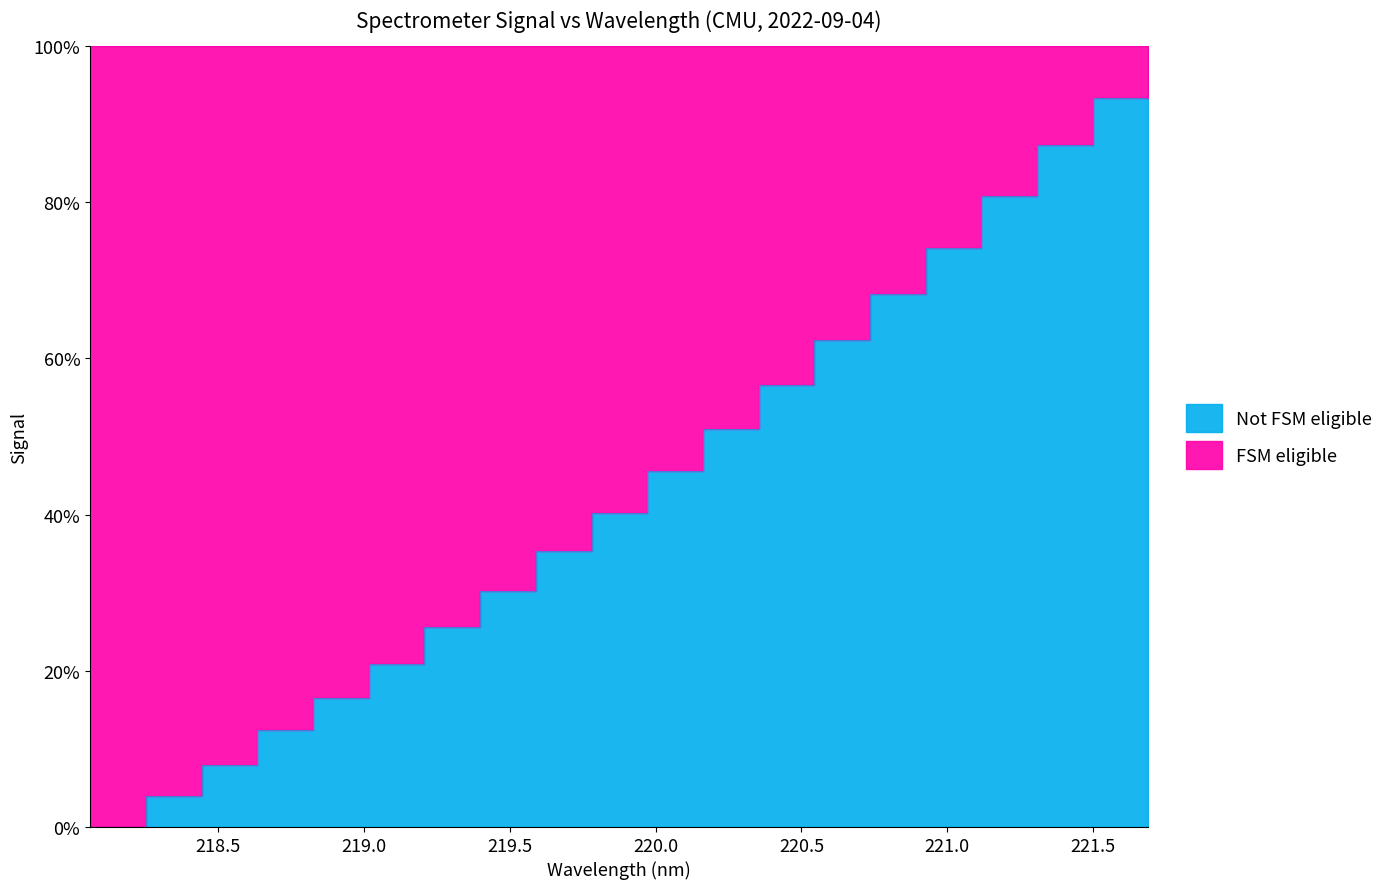

Is it true that the value at 219.2067 is 36.1?

False